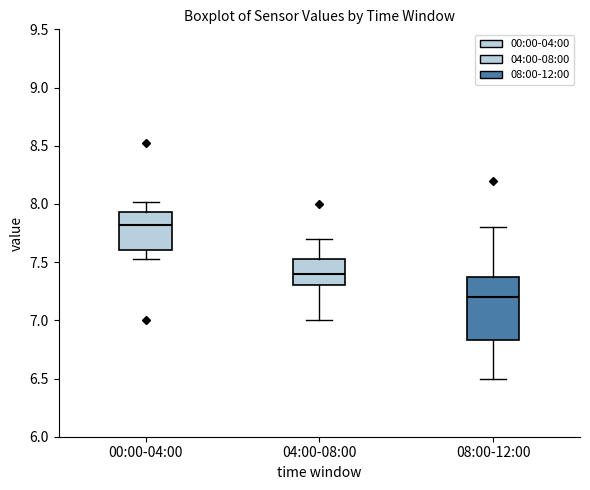

Comparing the boxes themselves (not the whiskers), which one is the tallest?

08:00-12:00